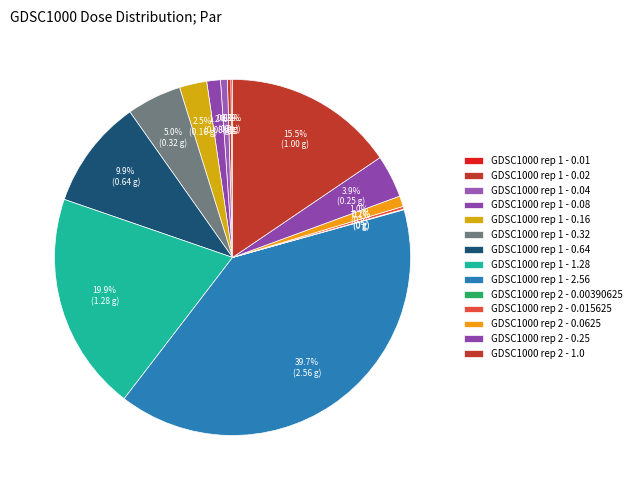

Combined, do GDSC1000 rep 1 - 0.01 and GDSC1000 rep 1 - 1.28 account for over 50%?

No